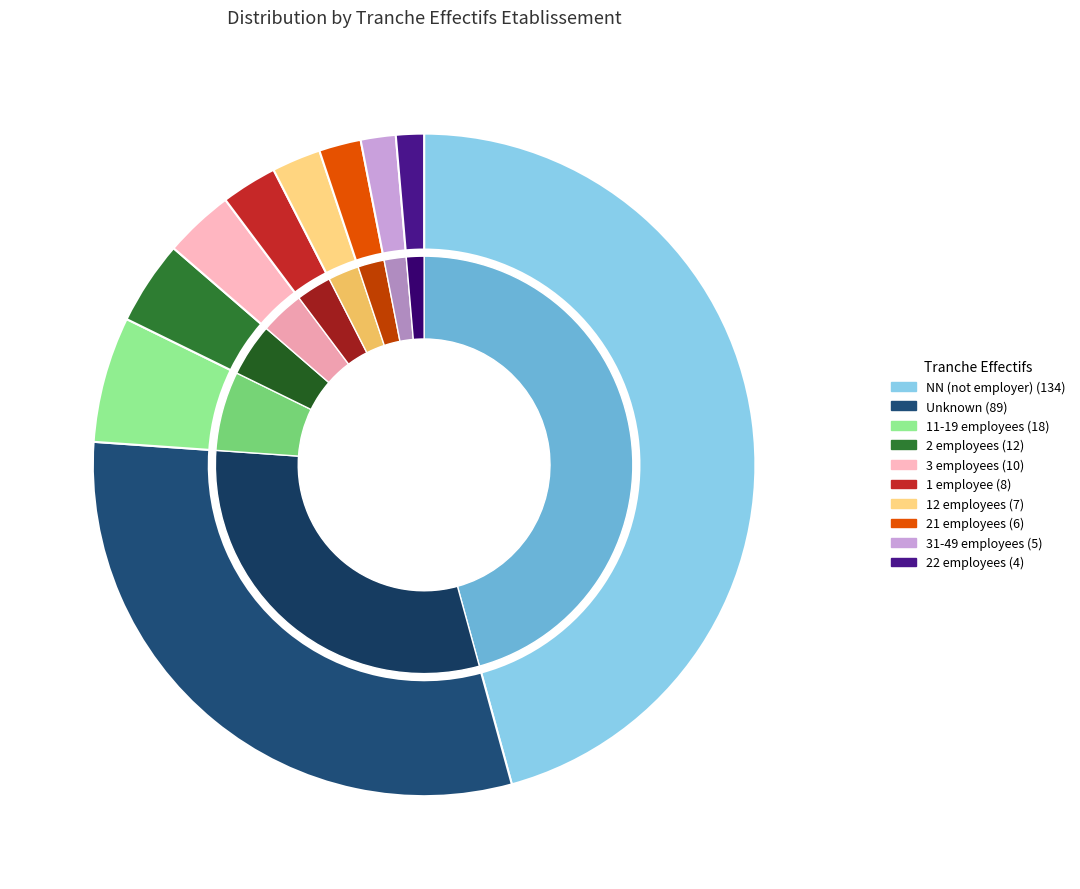

Do NN and 03 together represent more than half of the pie?

No